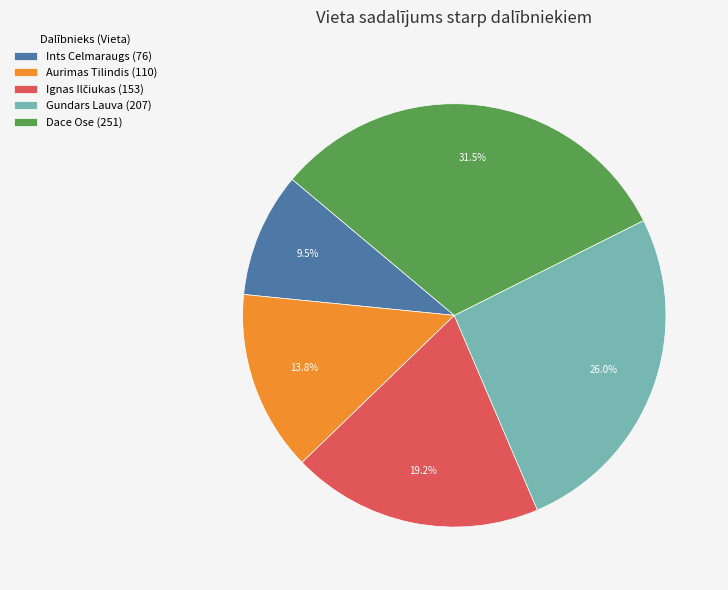

Which has a higher value, Aurimas Tilindis (110) or Gundars Lauva (207)?

Gundars Lauva (207)